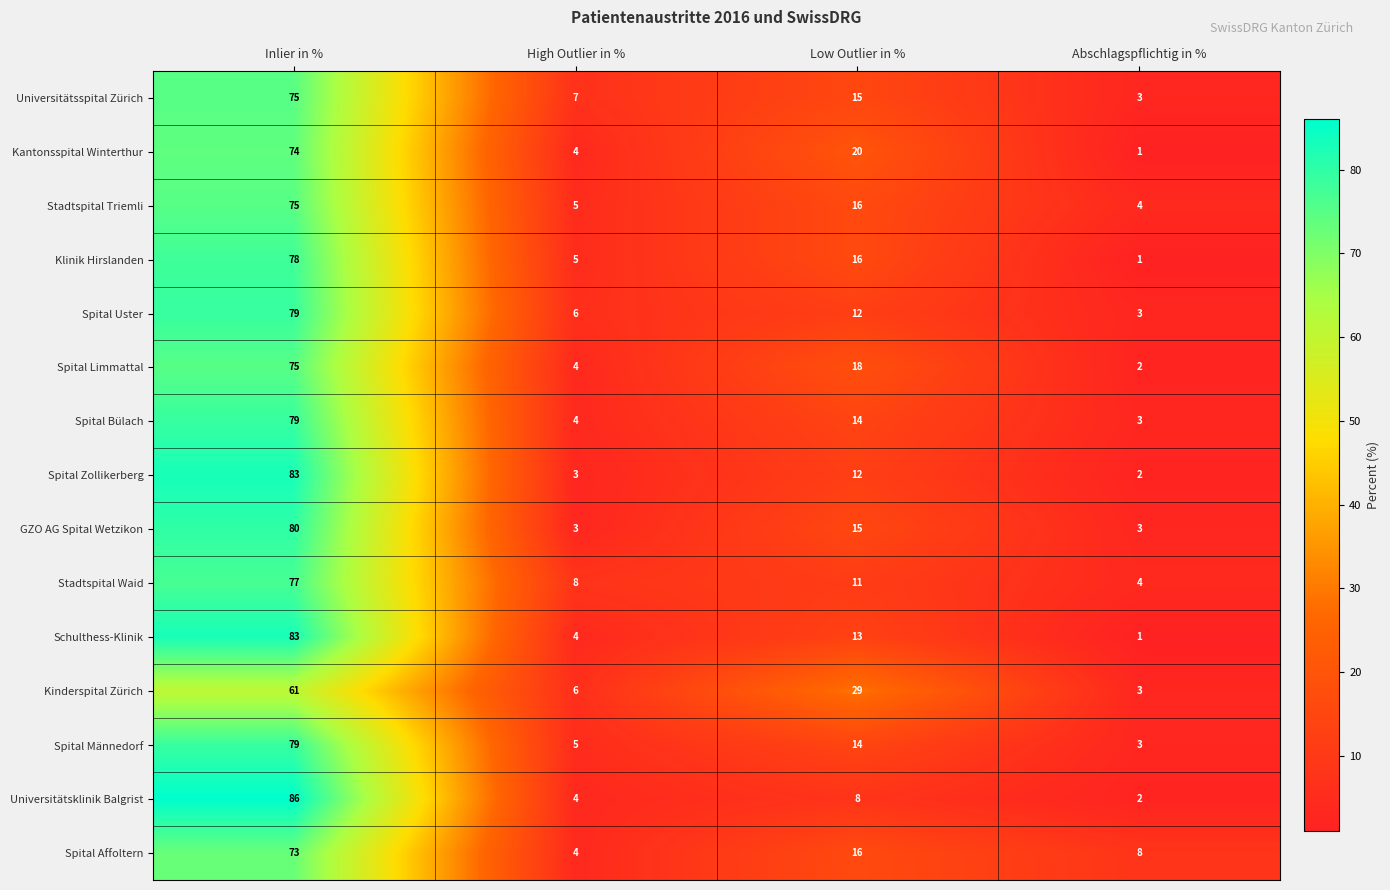

At which label does Spital Limmattal first exceed 18?

Inlier in %